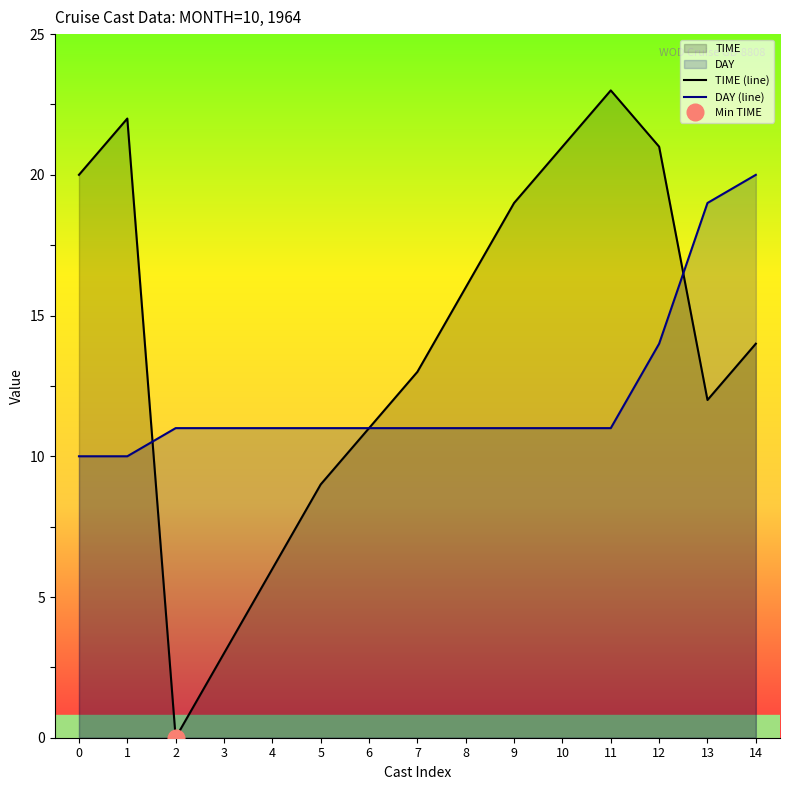

Which series has the largest range (max minus min)?

TIME (line)